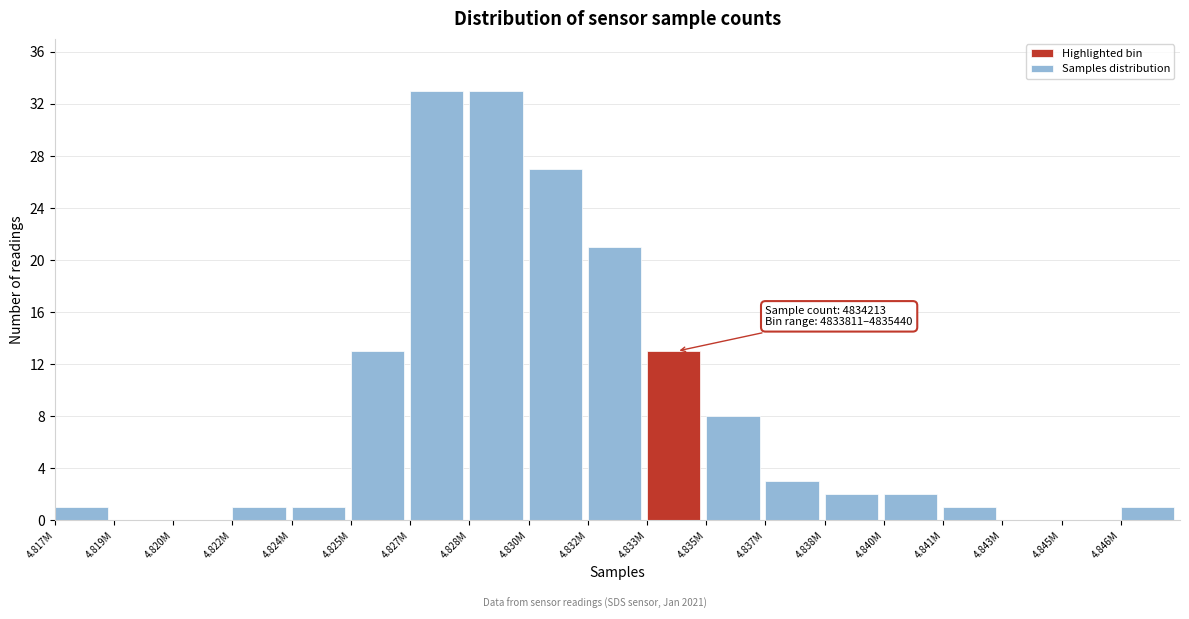

Reading left to right, list all the values displayed in this chart.

4.817M=1	4.819M=0	4.820M=0	4.822M=1	4.824M=1	4.825M=13	4.827M=33	4.828M=33	4.830M=27	4.832M=21	4.833M=13	4.835M=8	4.837M=3	4.838M=2	4.840M=2	4.841M=1	4.843M=0	4.845M=0	4.846M=1